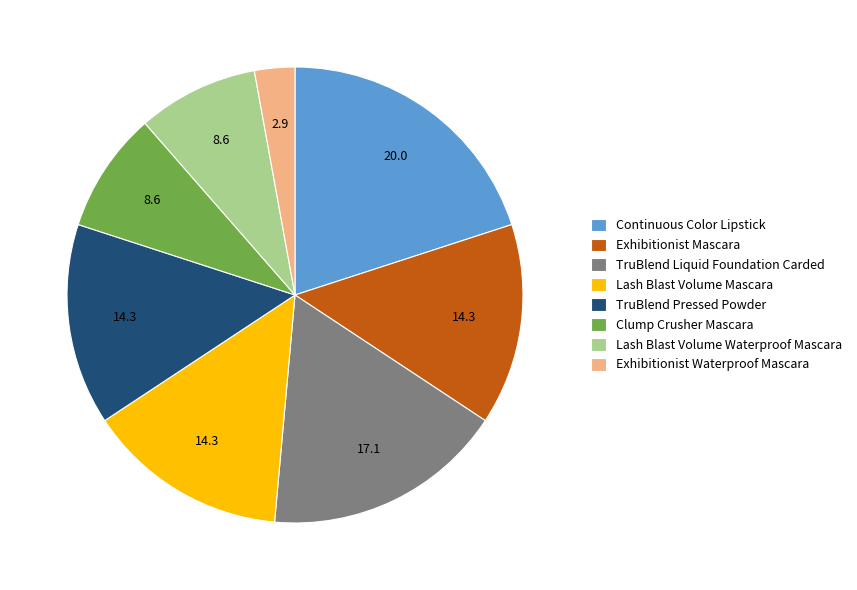

Is there any slice that represents more than half of the pie?

No